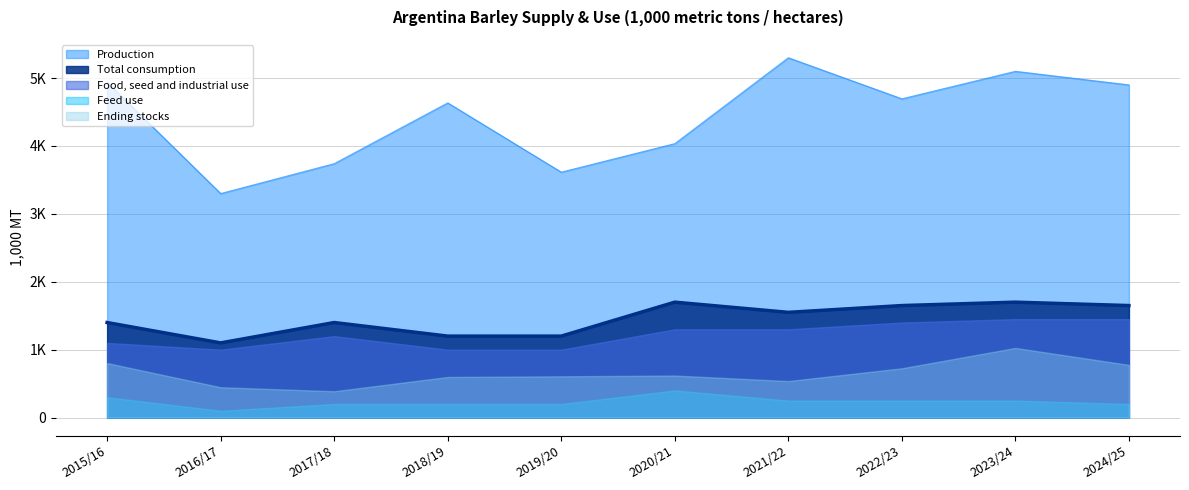

Which has a higher value, 2015/16 or 2023/24?

2023/24